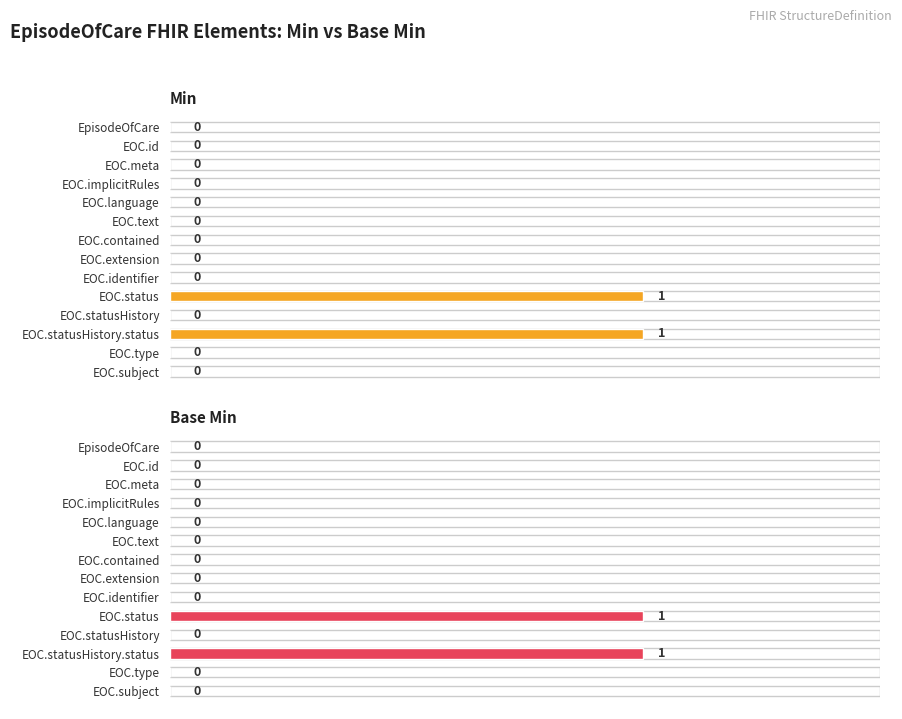

Does the chart contain any negative values?

No